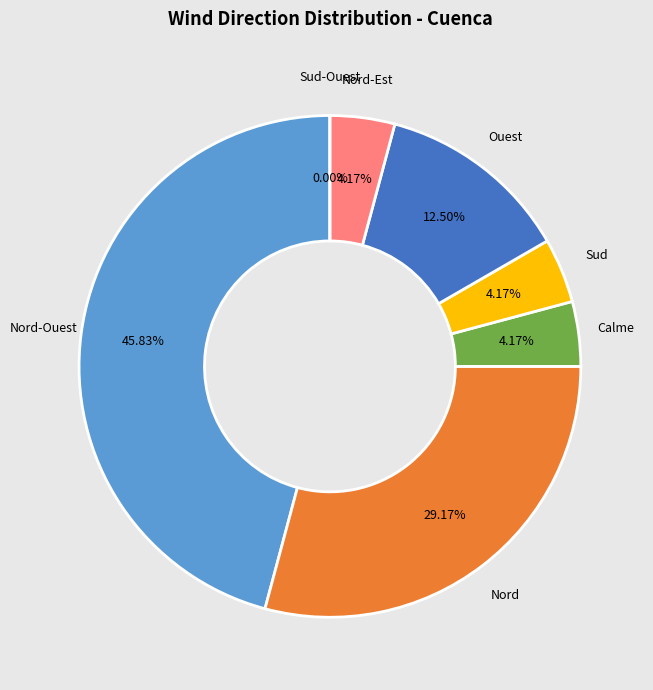

True or false: Ouest accounts for 12% of the total.

True